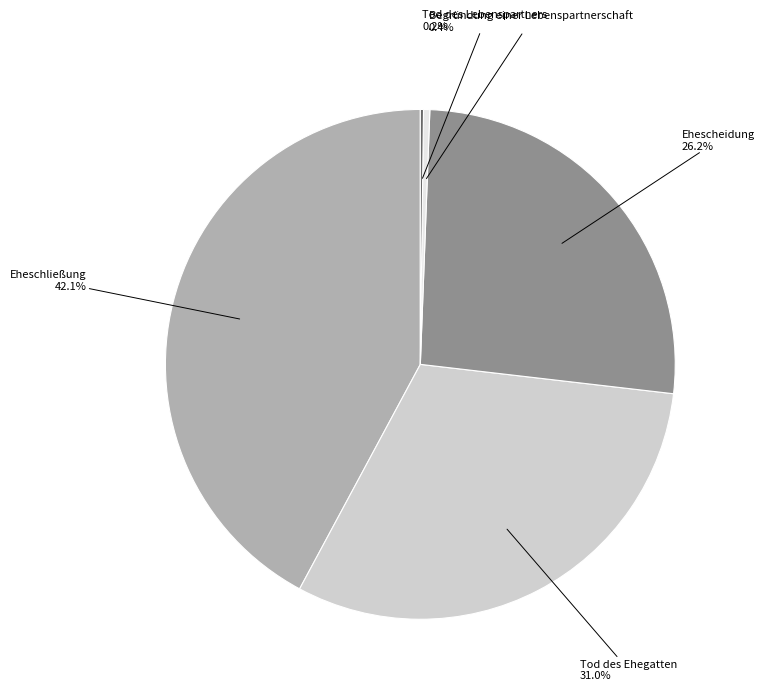

Is there any slice that represents more than half of the pie?

No